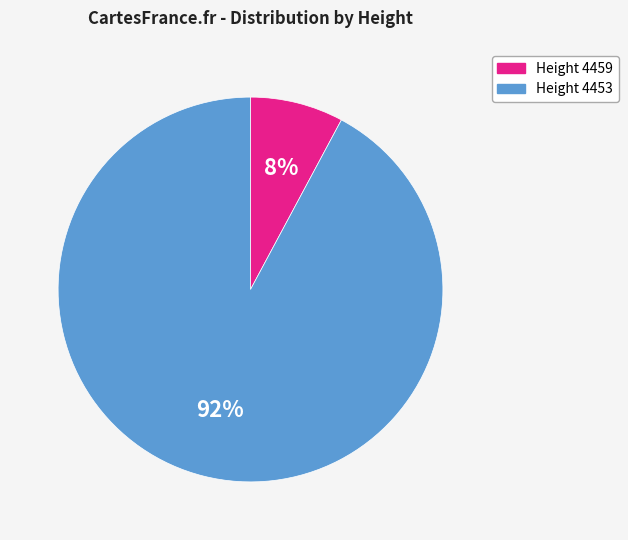

True or false: Height 4459 accounts for 8% of the total.

True